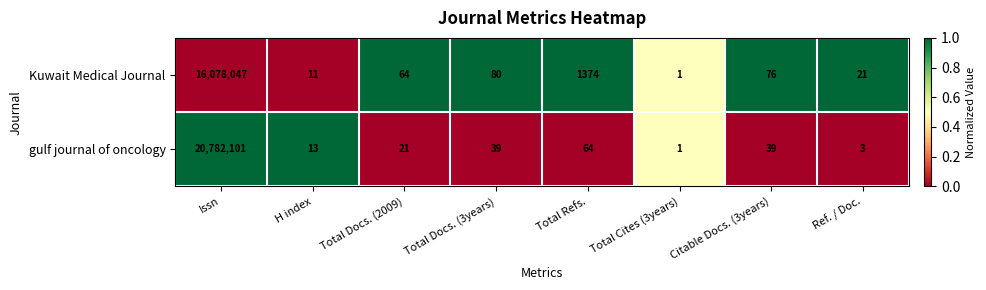

Which series changed the most between Total Refs. and Total Cites (3years)?

Kuwait Medical Journal